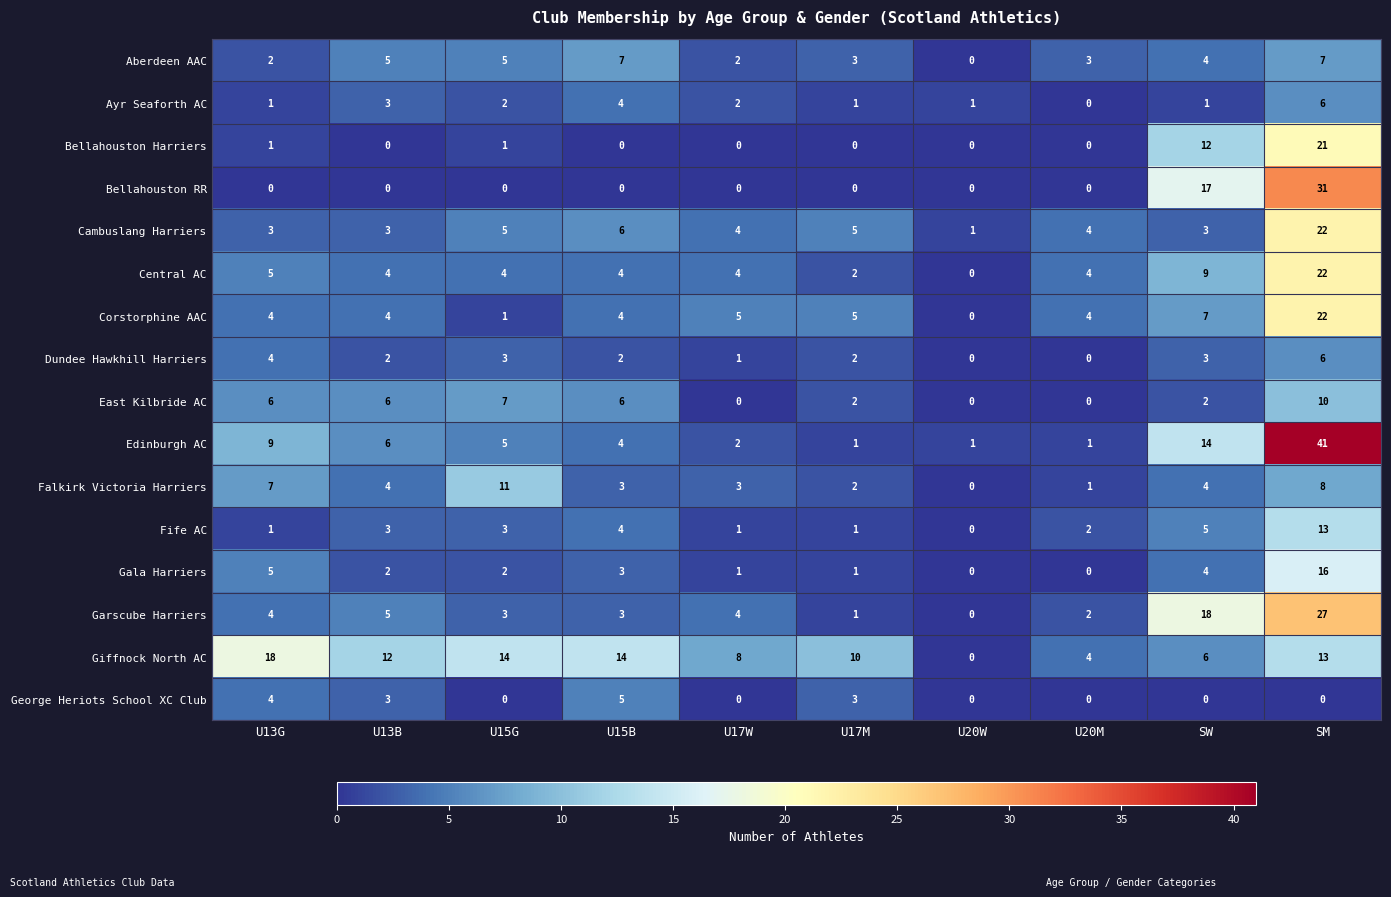

At how many categories does at least one series exceed 37?

1